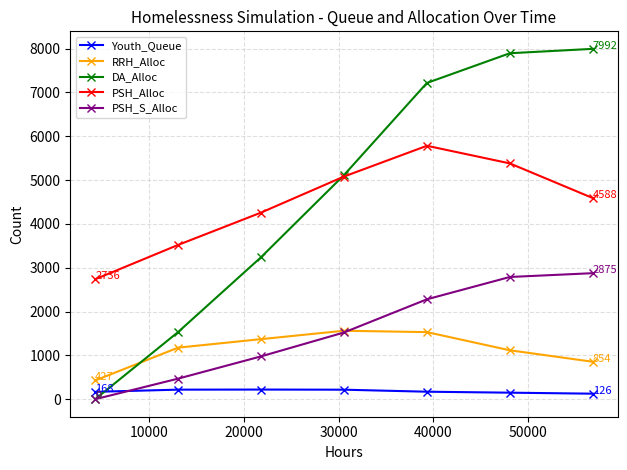

List the series in order of their peak value, lowest first.

Youth_Queue, RRH_Alloc, PSH_S_Alloc, PSH_Alloc, DA_Alloc